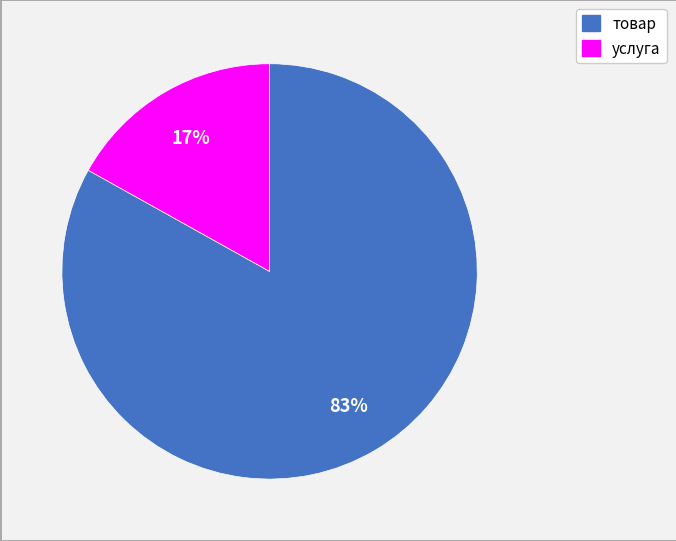

Is there any slice that represents more than half of the pie?

Yes